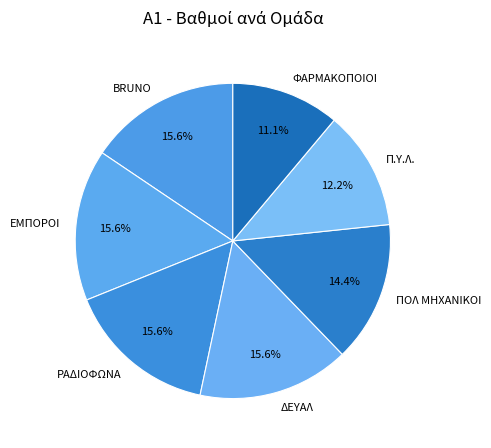

What percentage is the ΕΜΠΟΡΟΙ slice, to the nearest percent?

16%